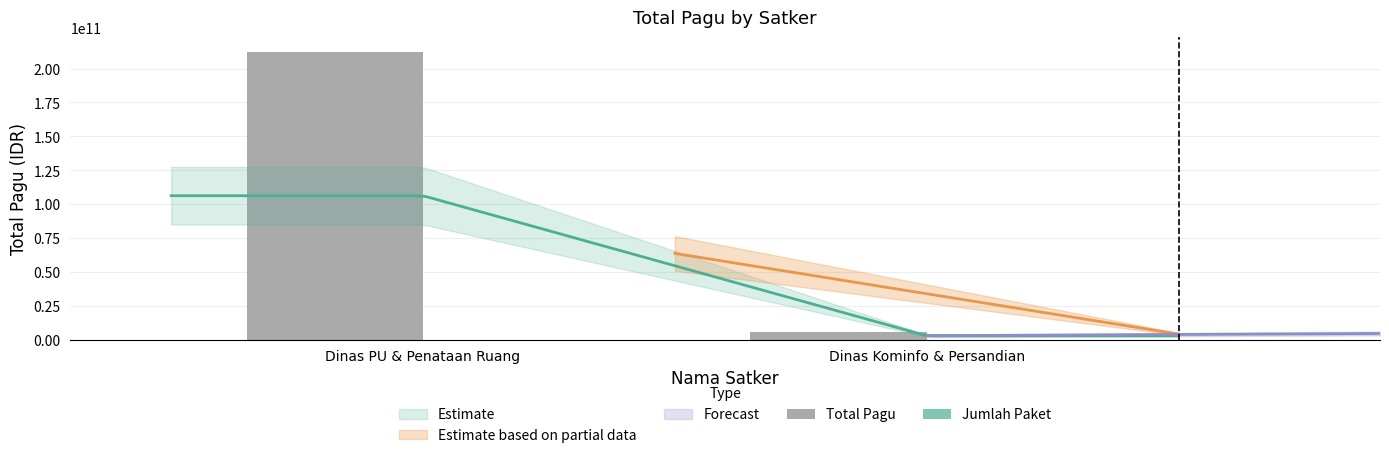

What is the difference between the maximum and minimum values in the Total Pagu series?

206374154600